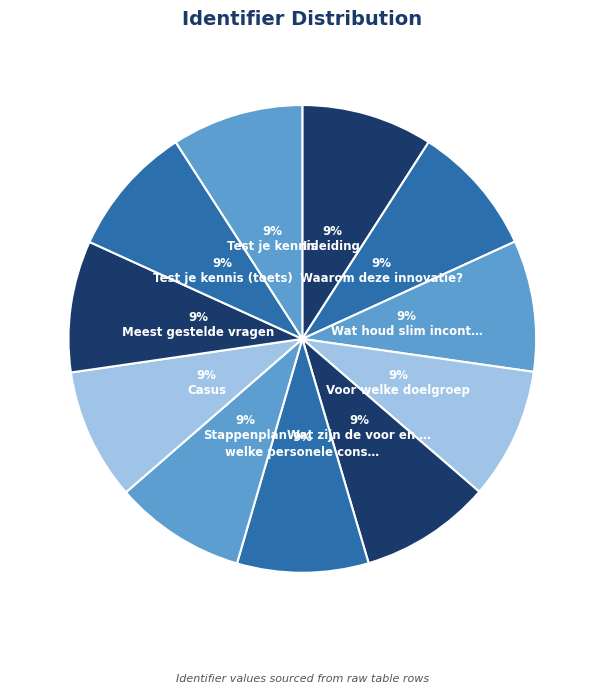

How many slices are in this pie chart?

11